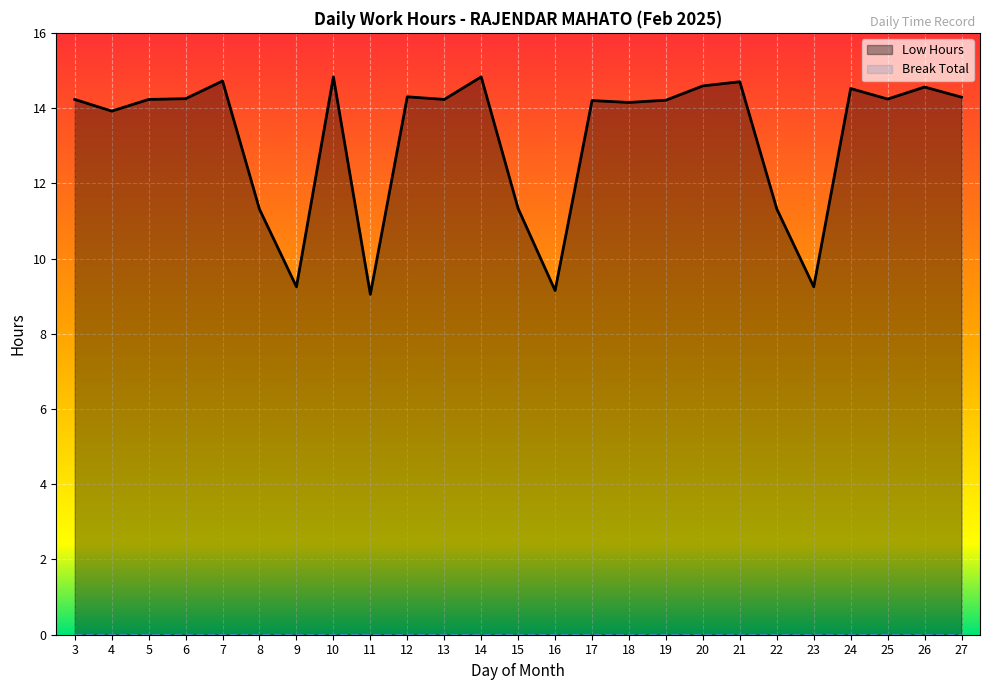

What is the value of the 2nd point from the left?

13.9